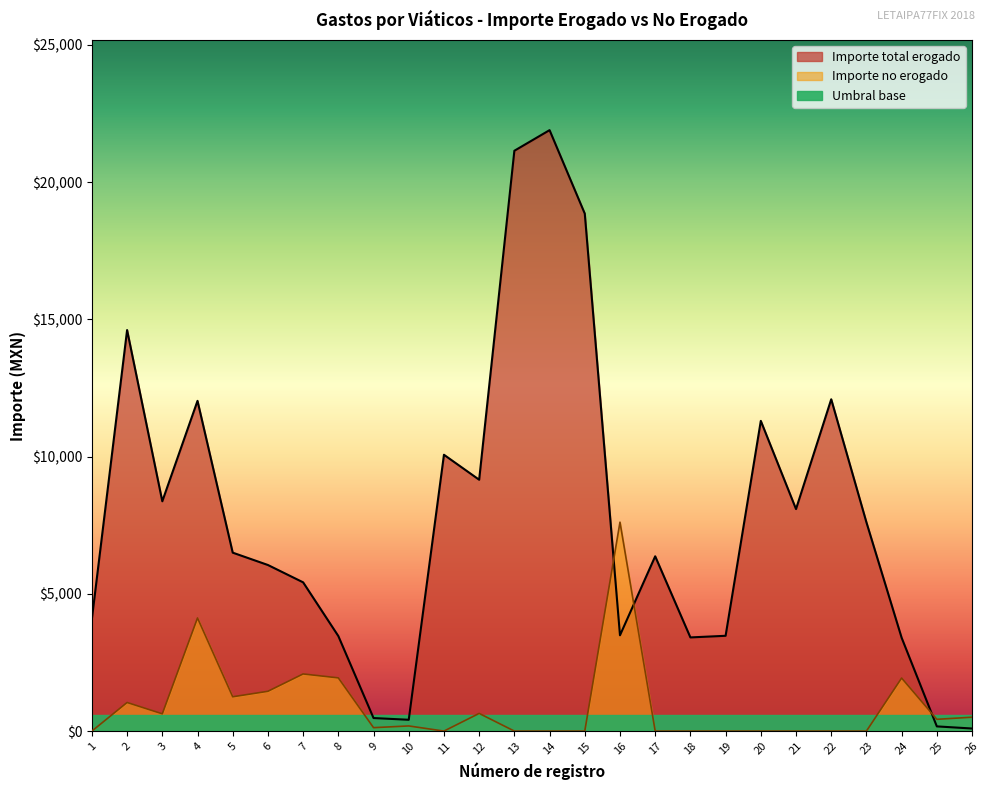

Where is the first local maximum for Importe total erogado?

2